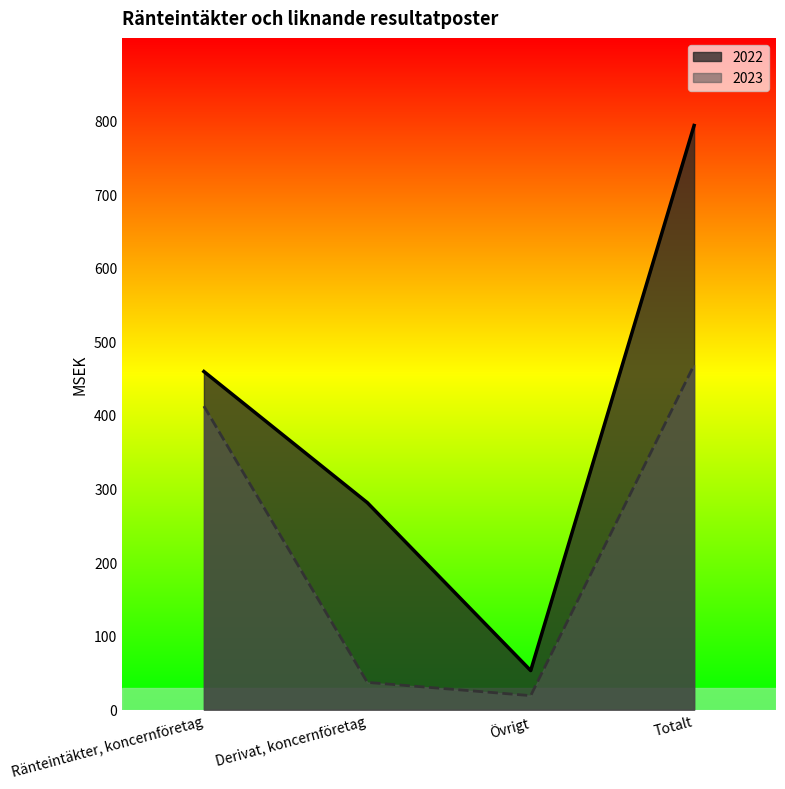

Count the number of data series in this chart.

2